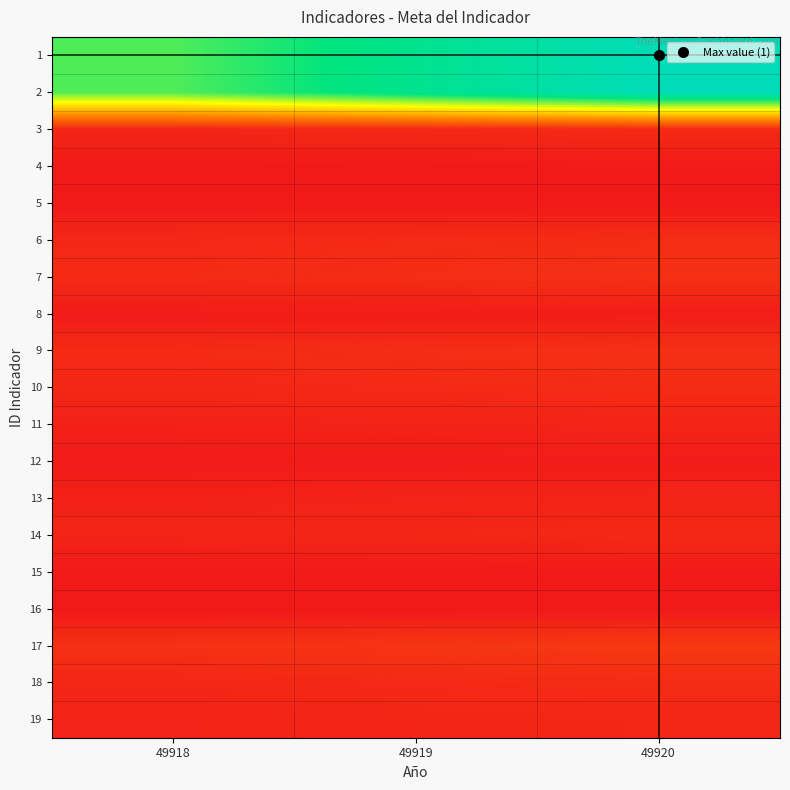

At how many categories does at least one series exceed 666?

3